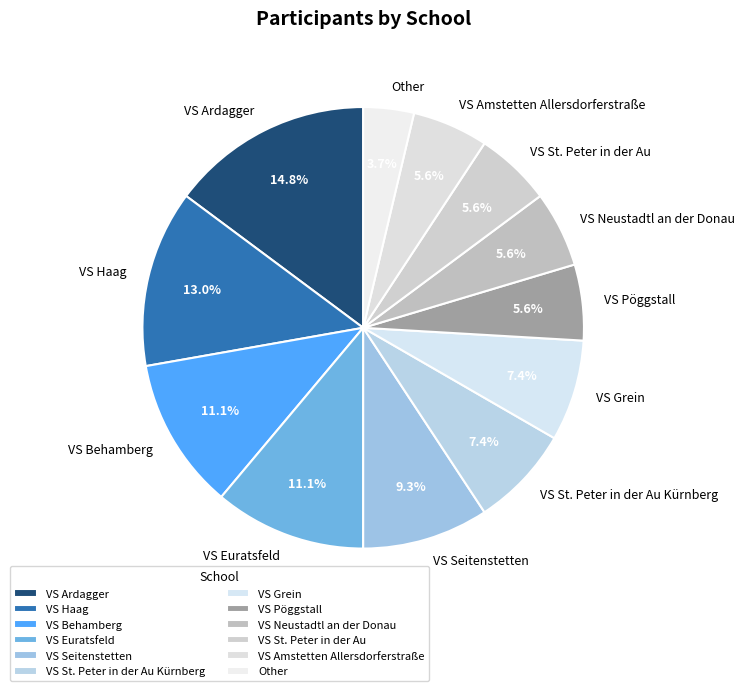

How many segments does this pie chart have?

12